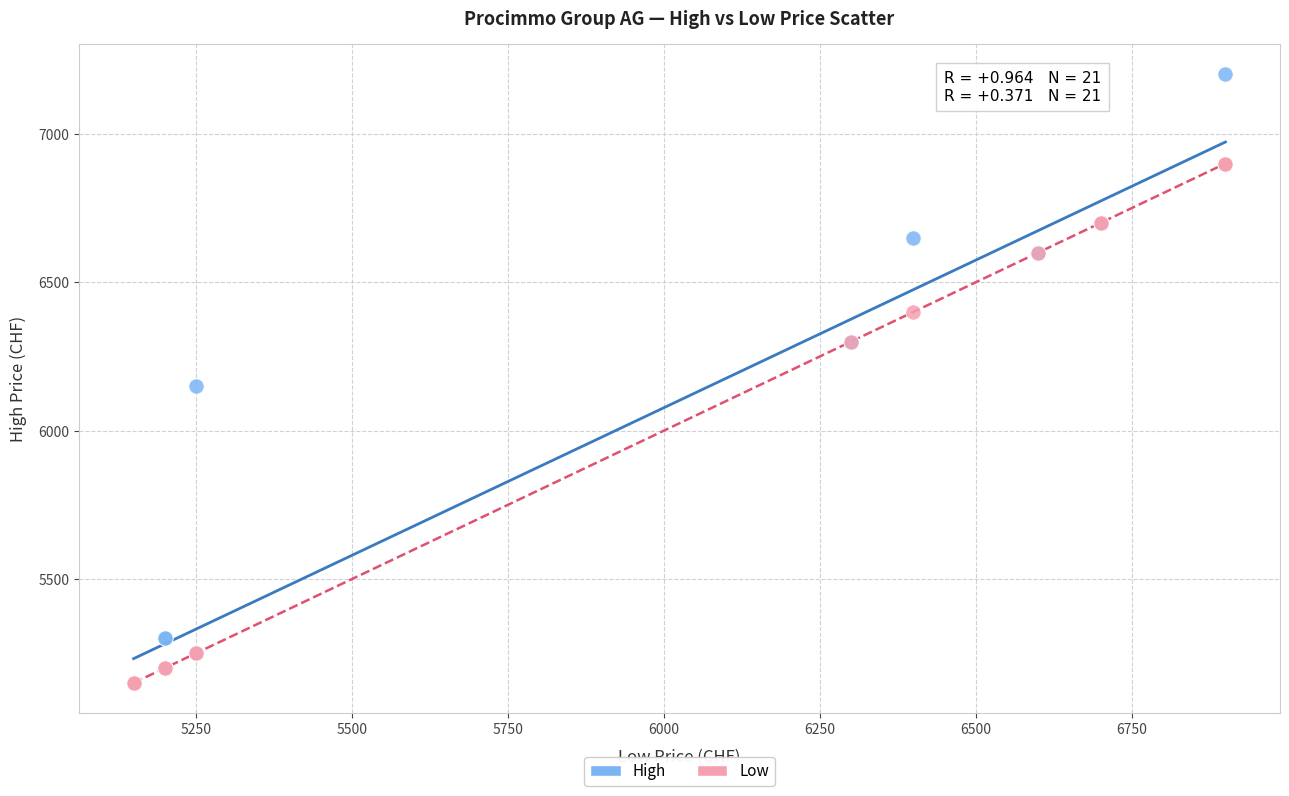

In the High series, what Y value is closest to 6175?

6150